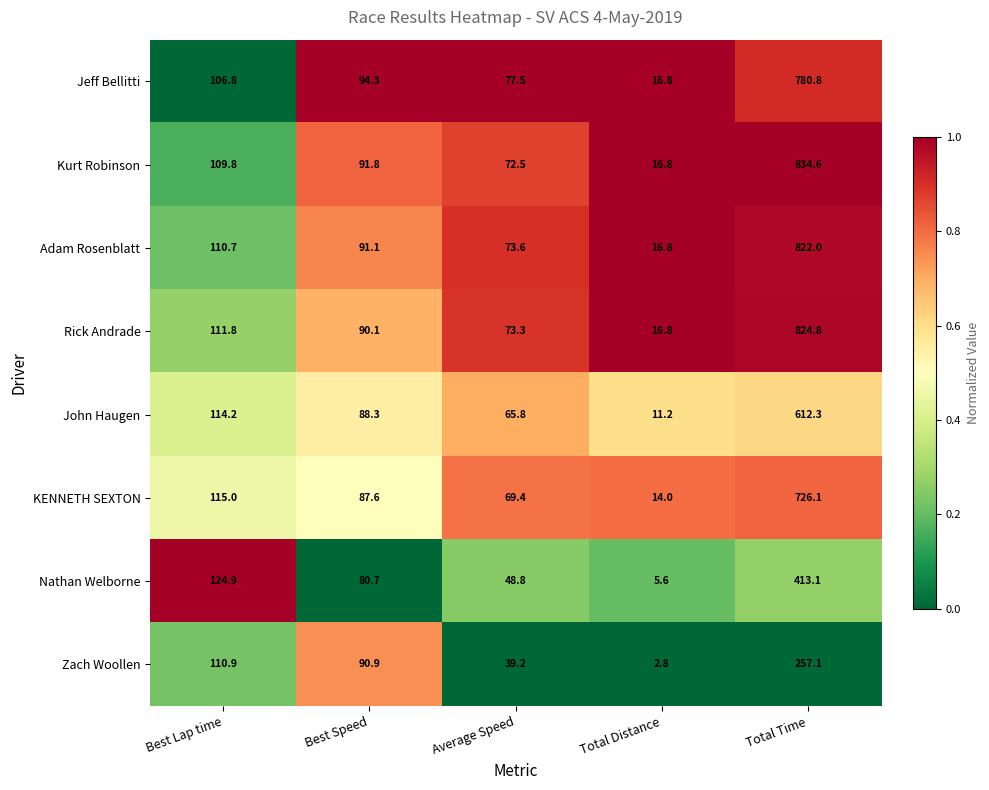

Which series changed the most between Best Lap time and Total Distance?

Nathan Welborne